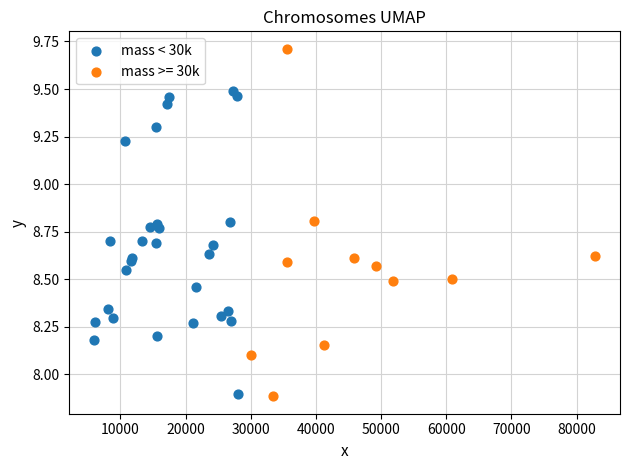

Which series has the largest Y range (max minus min)?

mass >= 30k